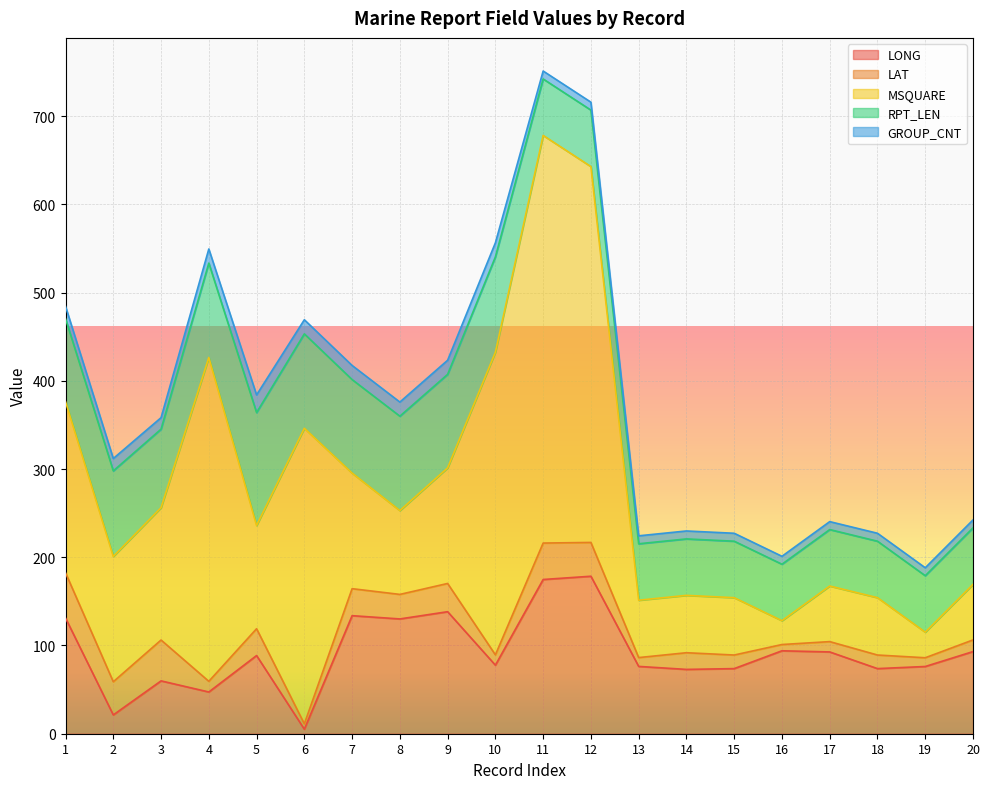

At which category is the sum across all series the highest?

11